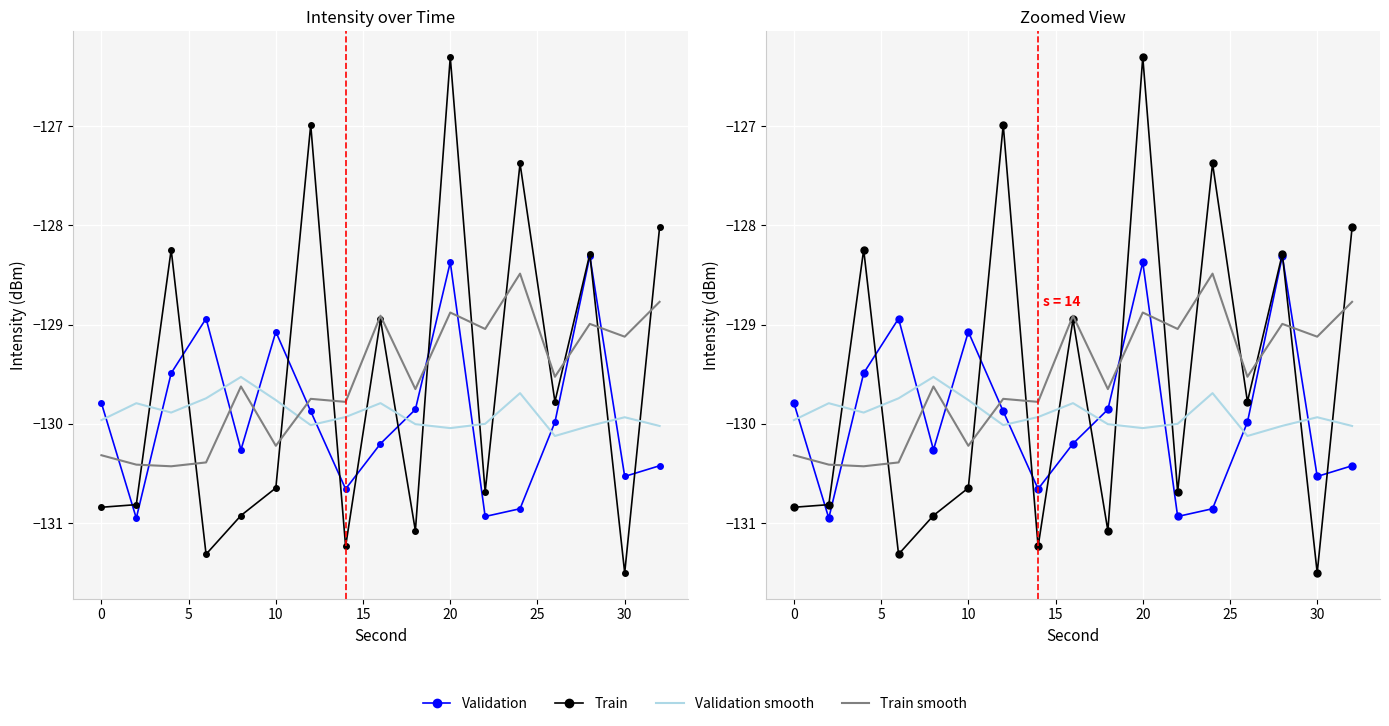

True or false: Validation and Train smooth cross at least once.

True